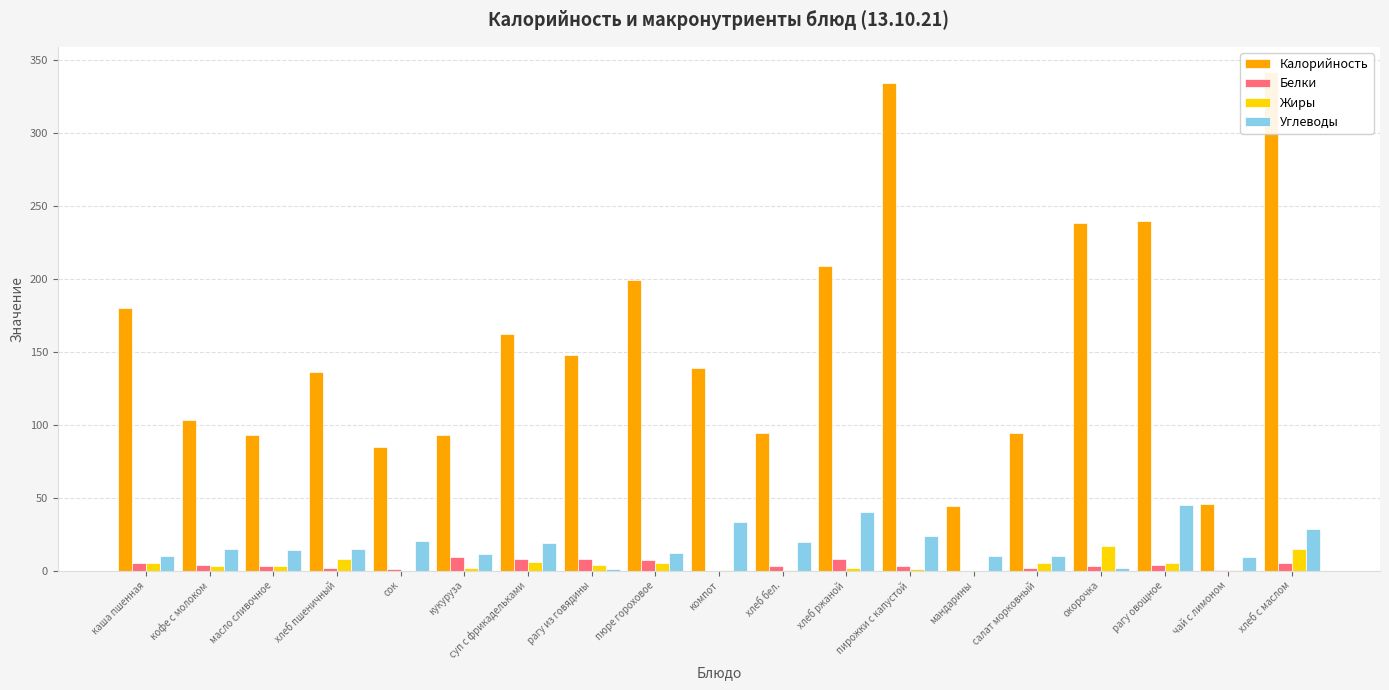

At which label does Белки reach its minimum?

компот